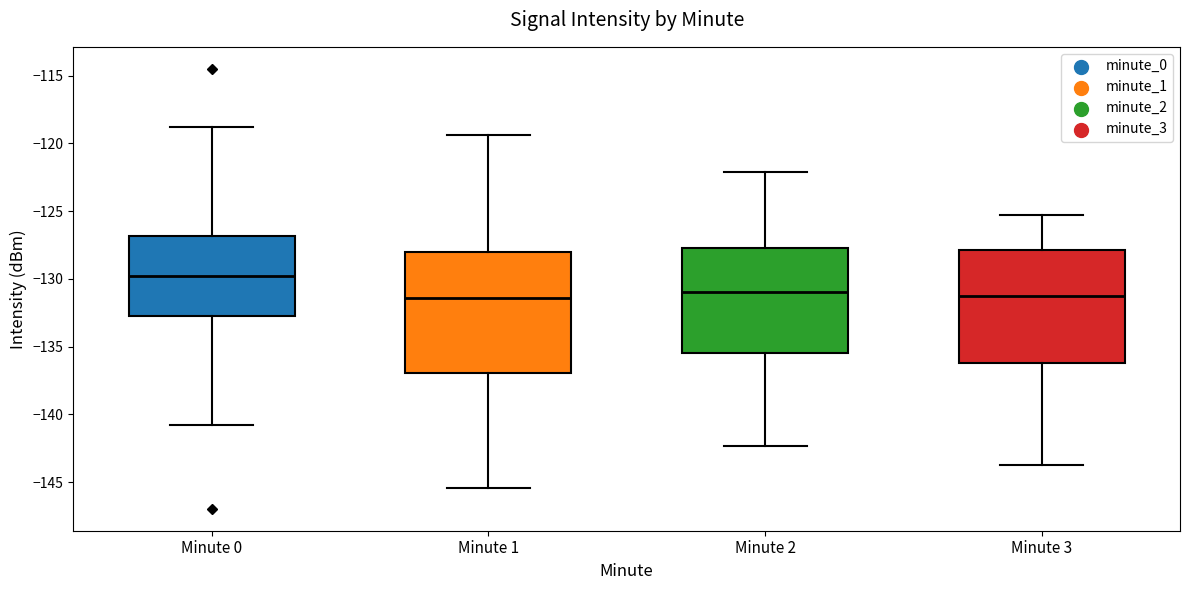

Which box is the tallest, from its lower edge to its upper edge?

Minute 1